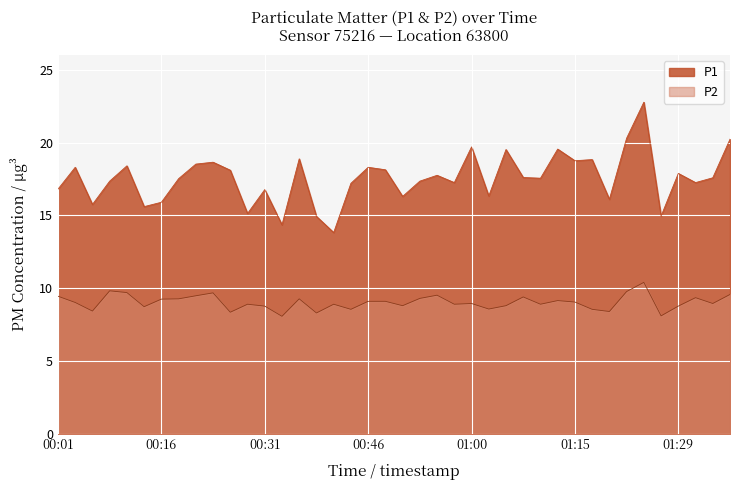

Where is the first local minimum for P1?

00:06